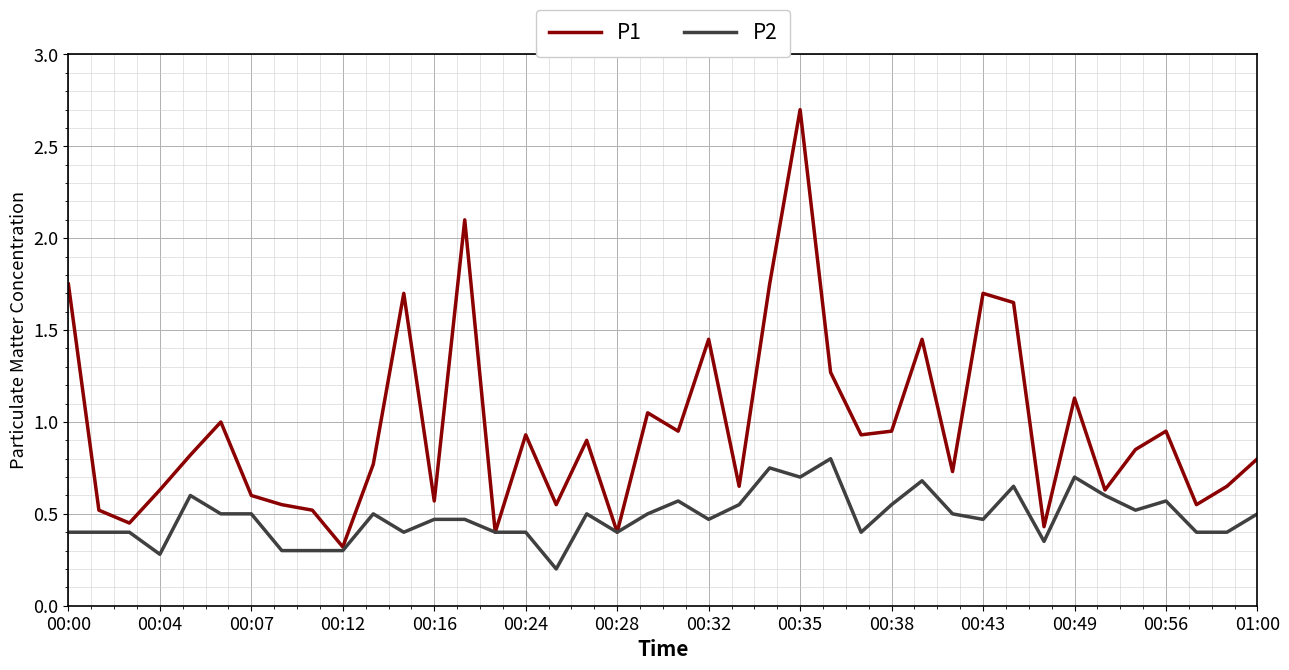

Rank the series by their average value, from highest to lowest.

P1, P2